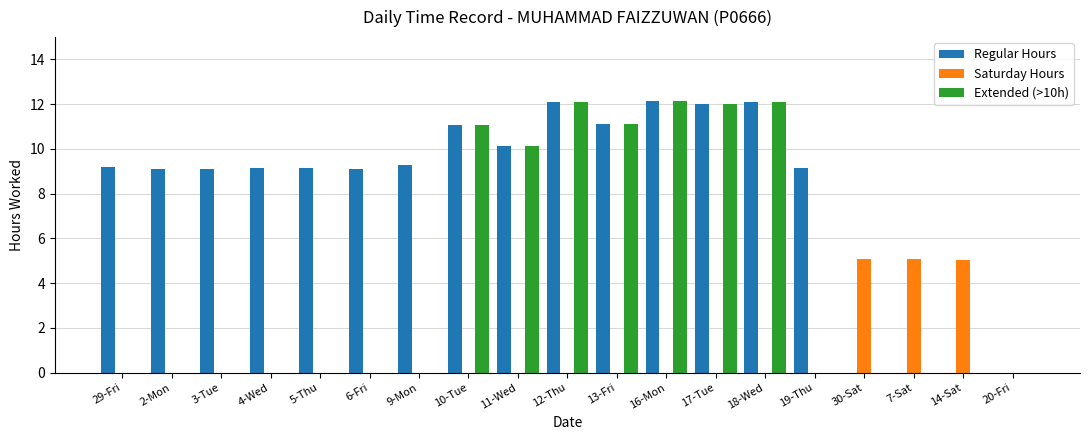

What are all the series names shown in the legend?

Regular Hours, Saturday Hours, Extended (>10h)